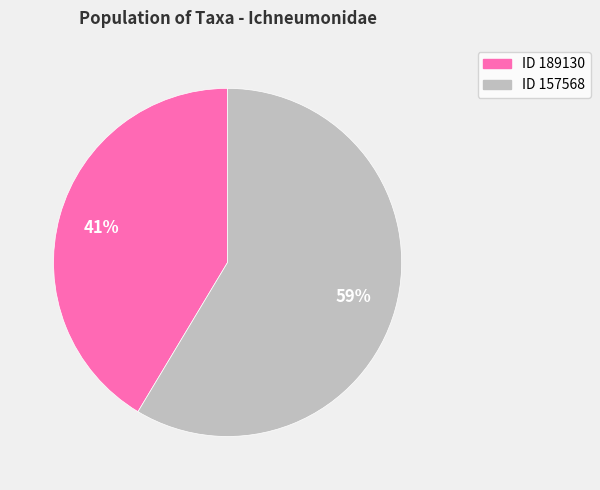

To the nearest percent, what is the average slice percentage?

50%